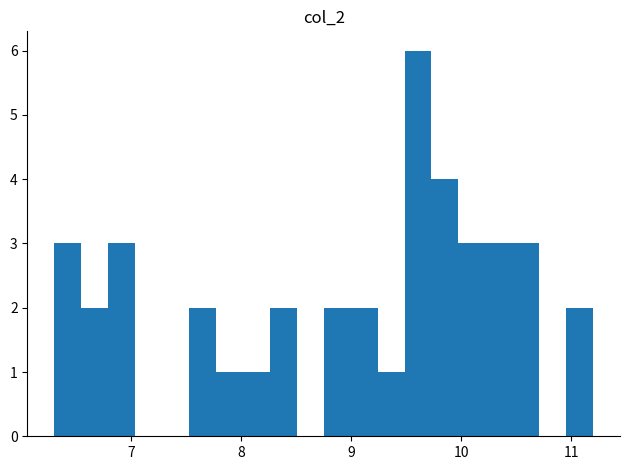

Read against the x-axis, roughly where is the centre of the tallest bar?

9.6